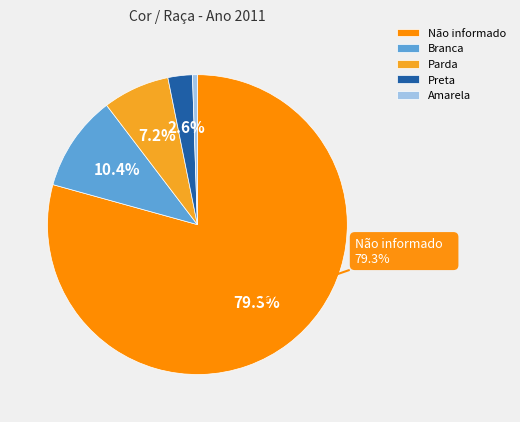

Is the sum of Branca and Não informado greater than half?

Yes